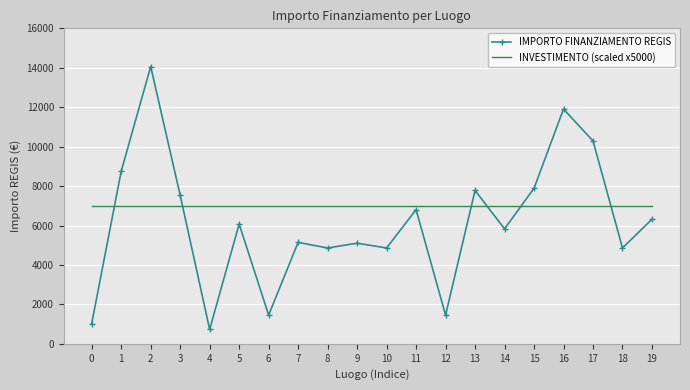

What is the lowest value of the INVESTIMENTO (scaled x5000) series?

7000